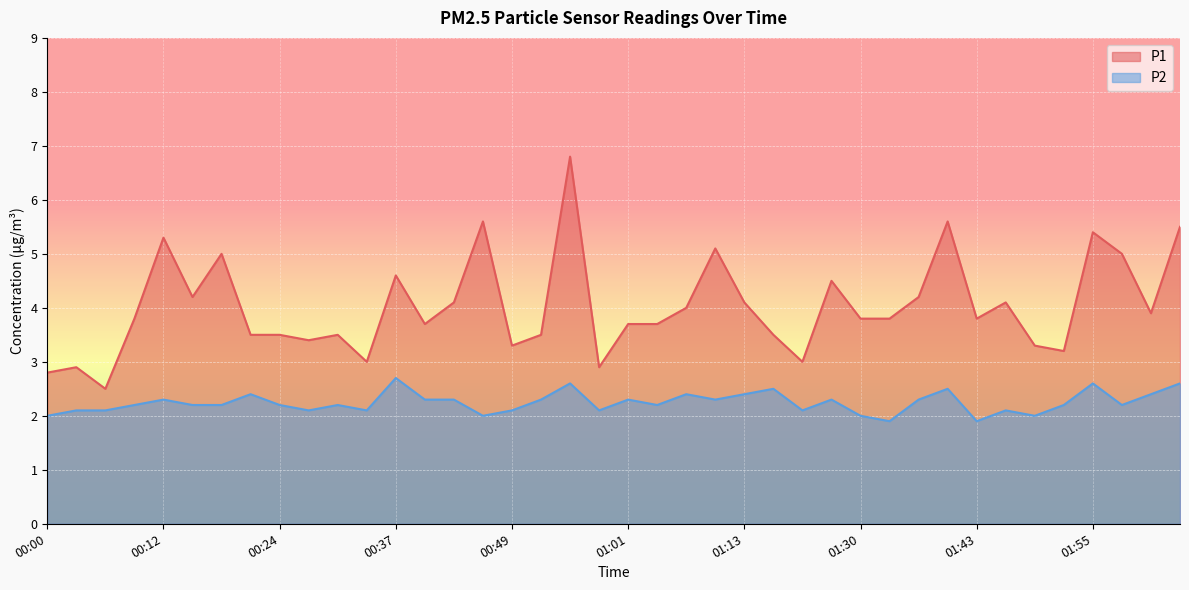

Reading left to right, what are all the values shown in this chart?

P1: 00:00=2.8	00:03=2.9	00:06=2.5	00:09=3.8	00:12=5.3	00:15=4.2	00:18=5.0	00:21=3.5	00:24=3.5	00:27=3.4	00:30=3.5	00:33=3.0	00:37=4.6	00:40=3.7	00:43=4.1	00:46=5.6	00:49=3.3	00:52=3.5	00:55=6.8	00:58=2.9	01:01=3.7	01:04=3.7	01:07=4.0	01:10=5.1	01:13=4.1	01:21=3.5	01:24=3.0	01:27=4.5	01:30=3.8	01:33=3.8	01:37=4.2	01:40=5.6	01:43=3.8	01:46=4.1	01:49=3.3	01:52=3.2	01:55=5.4	01:58=5.0	02:01=3.9	02:04=5.5
P2: 00:00=2.0	00:03=2.1	00:06=2.1	00:09=2.2	00:12=2.3	00:15=2.2	00:18=2.2	00:21=2.4	00:24=2.2	00:27=2.1	00:30=2.2	00:33=2.1	00:37=2.7	00:40=2.3	00:43=2.3	00:46=2.0	00:49=2.1	00:52=2.3	00:55=2.6	00:58=2.1	01:01=2.3	01:04=2.2	01:07=2.4	01:10=2.3	01:13=2.4	01:21=2.5	01:24=2.1	01:27=2.3	01:30=2.0	01:33=1.9	01:37=2.3	01:40=2.5	01:43=1.9	01:46=2.1	01:49=2.0	01:52=2.2	01:55=2.6	01:58=2.2	02:01=2.4	02:04=2.6